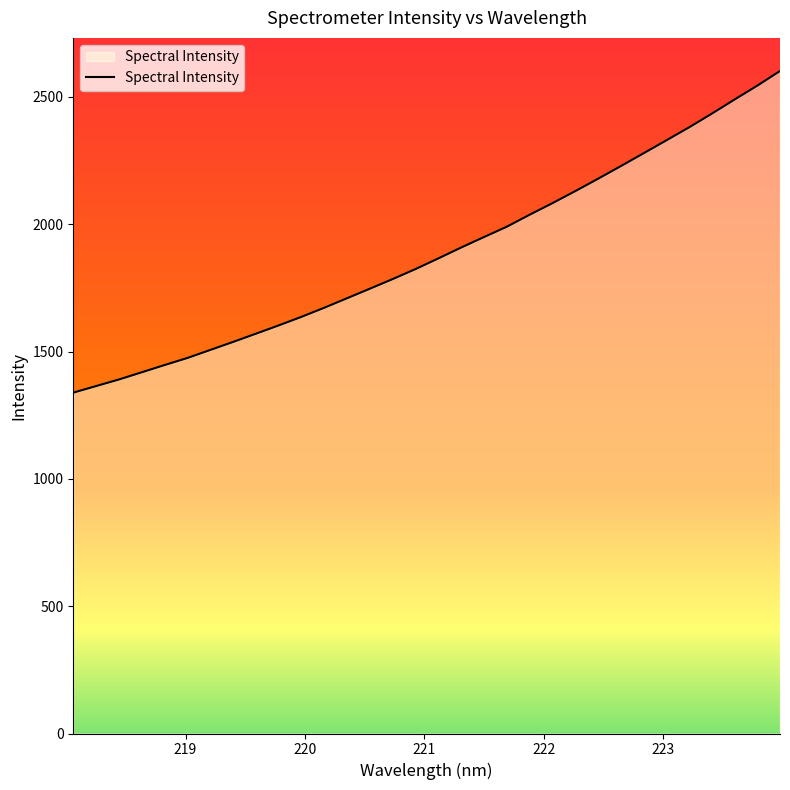

What is the maximum value shown in the chart?

2601.9